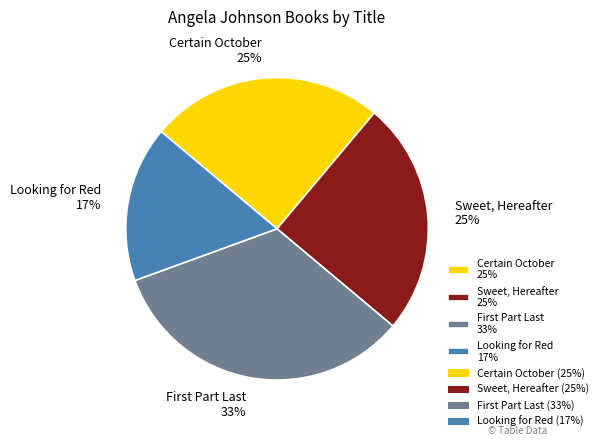

Is there a majority slice in this chart?

No